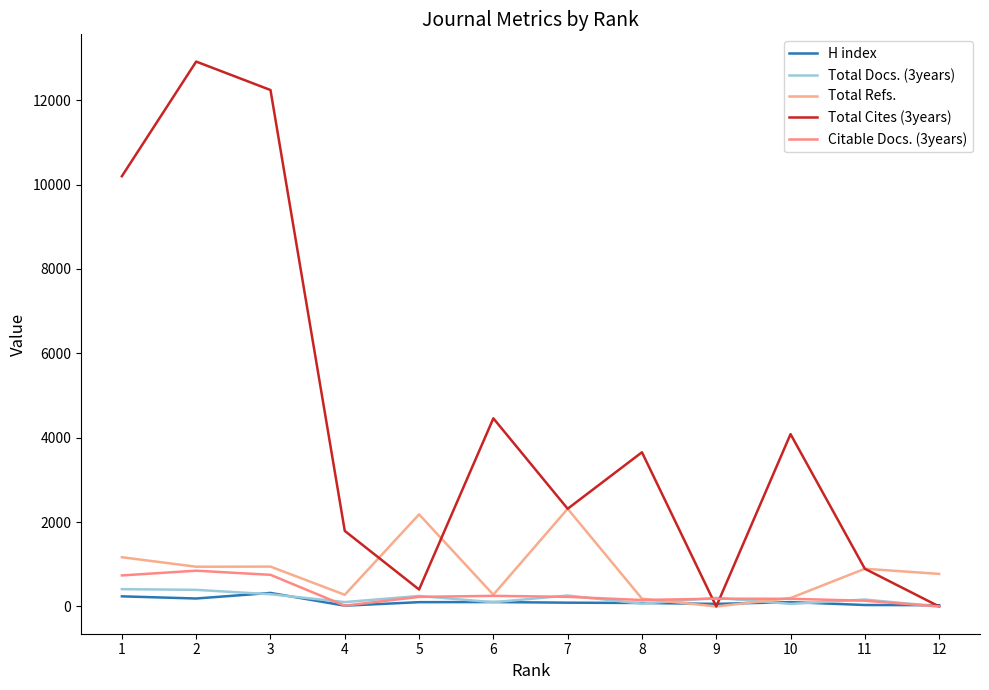

Reading left to right, list all the values displayed in this chart.

H index: 240	189	321	19	102	105	90	83	61	103	35	30
Total Docs. (3years): 411	394	290	104	249	101	259	67	204	61	164	0
Total Refs.: 1167	942	945	277	2183	278	2316	185	0	200	894	772
Total Cites (3years): 10197	12914	12240	1791	402	4459	2316	3655	0	4085	894	0
Citable Docs. (3years): 736	848	750	20	227	252	228	153	185	182	136	0